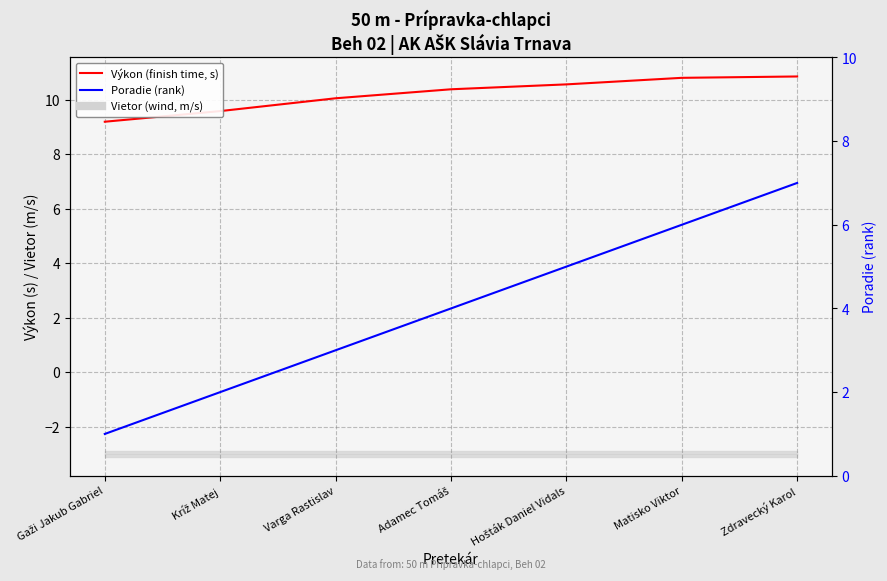

What is the minimum value shown in the chart?

1.0